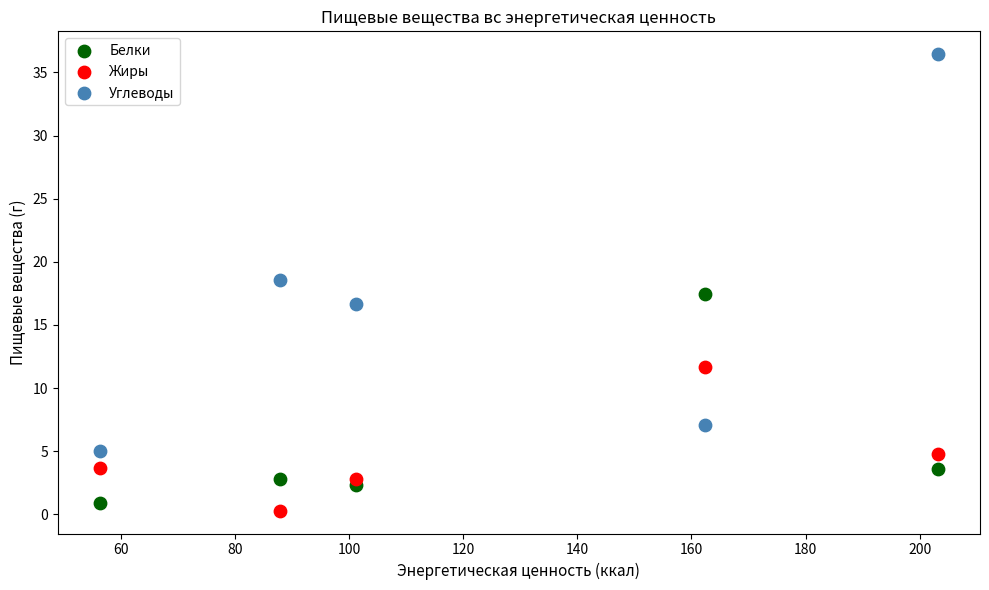

In the Углеводы series, what Y value is closest to 20?

18.6